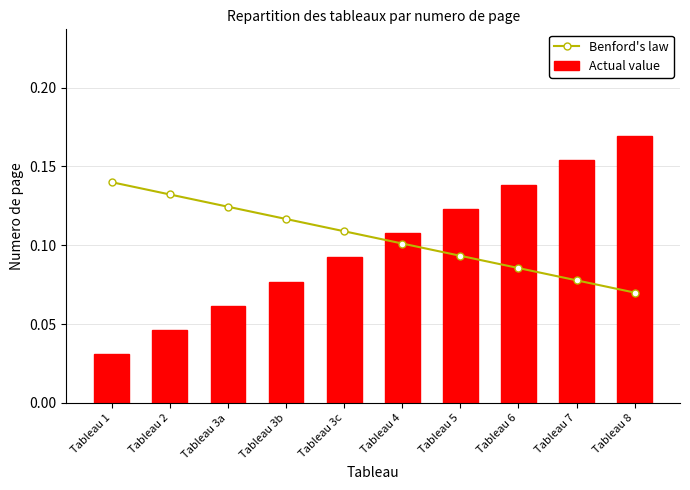

What is the value of the Actual value bar at the 4th from the left?

0.1